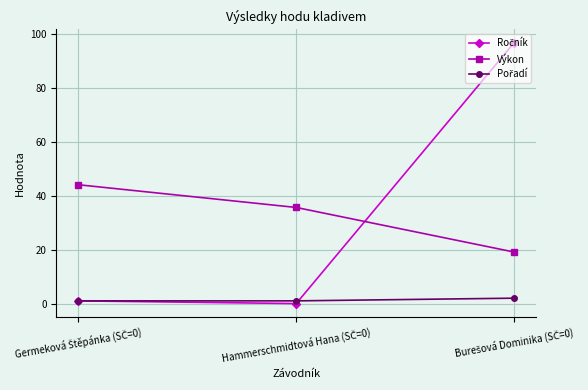

What is the value of the Výkon point at the 3rd from the left?

19.1